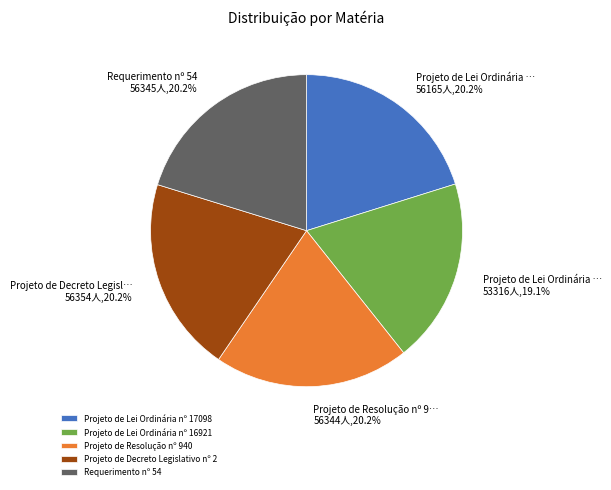

Approximately how many times larger is the value at Projeto de Resolução nº 940 compared to Projeto de Lei Ordinária nº 16921?

1.1